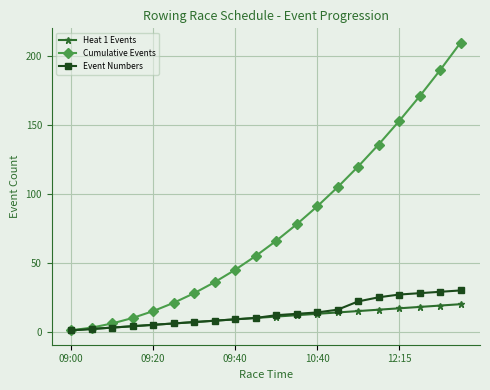

True or false: Cumulative Events has more than 1 points higher than both neighbors.

False